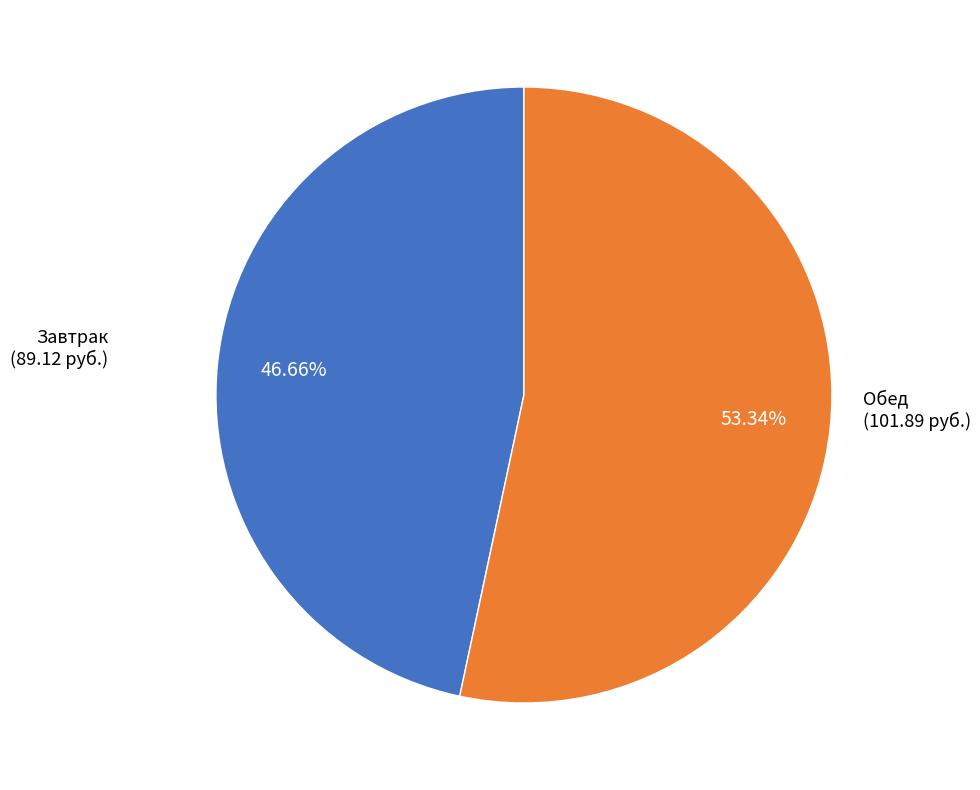

Count the number of slices in the pie.

2